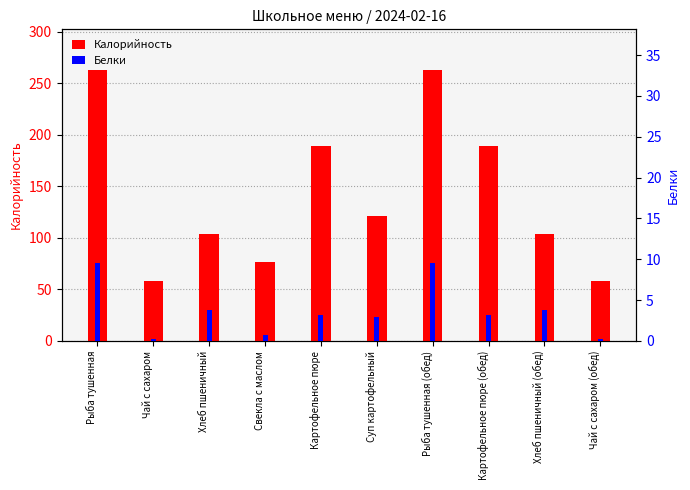

How many bars are there in each group?

2